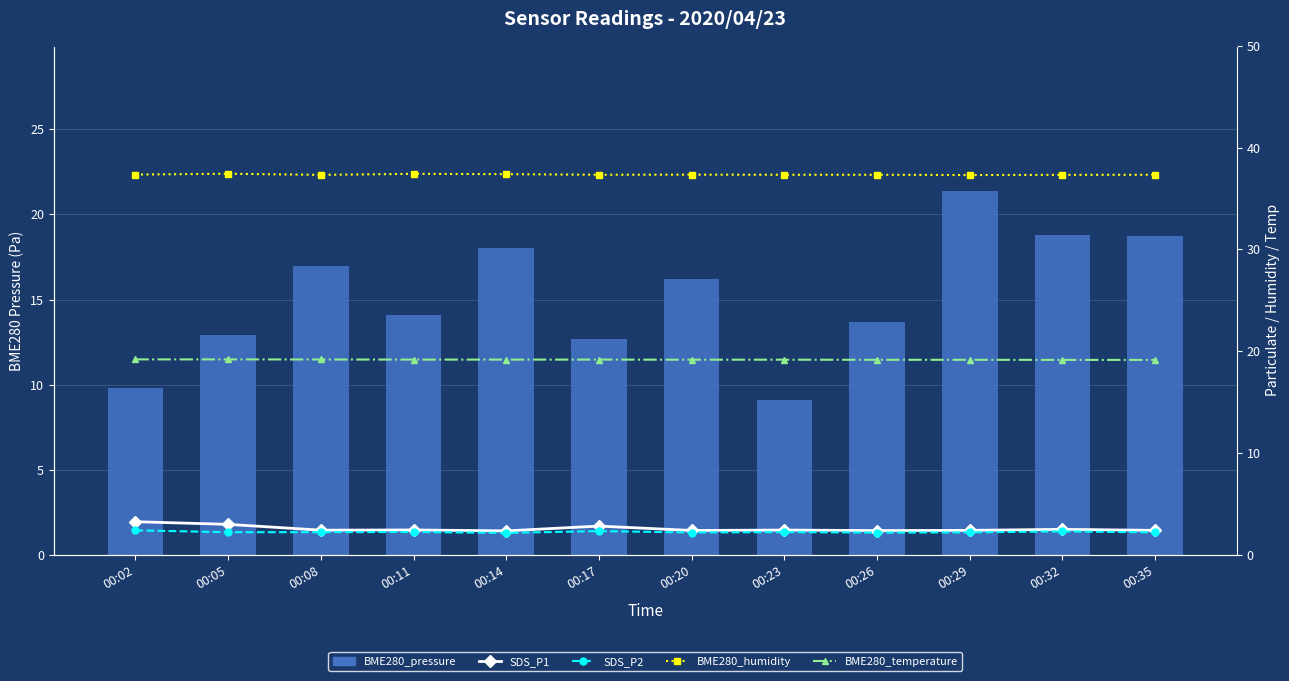

What is the approximate value of BME280_temperature at 00:23?

19.2